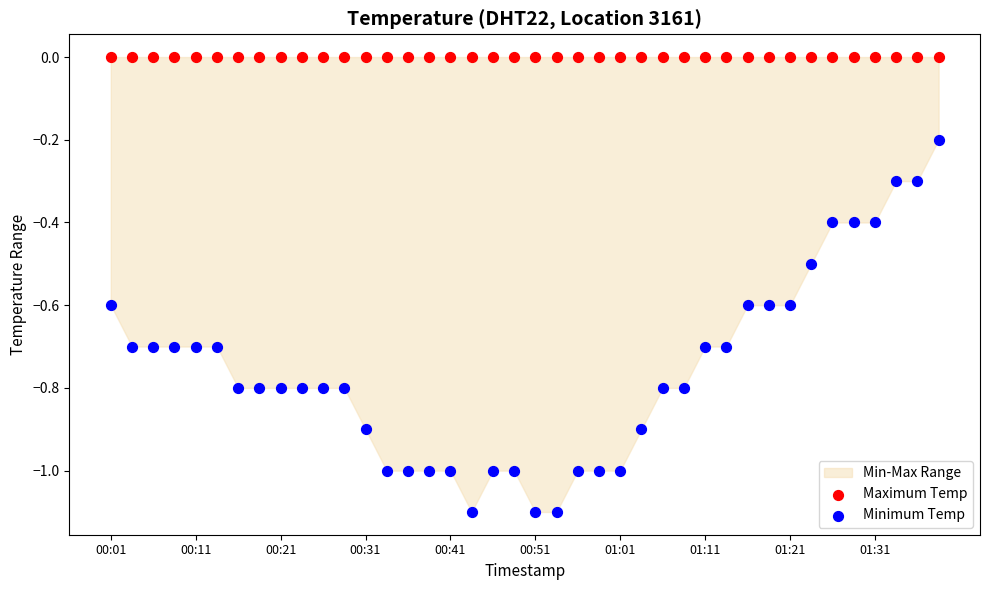

Which series contains the highest Y value?

Maximum Temp